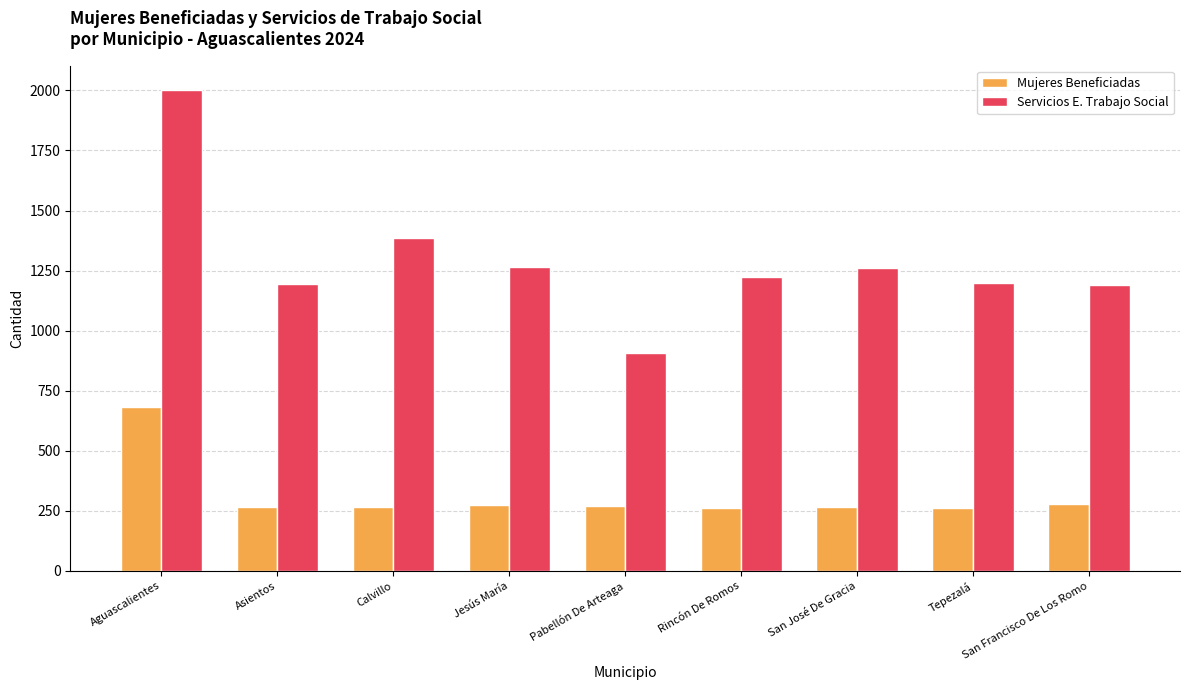

Where is Mujeres Beneficiadas nearest to the value 472?

San Francisco De Los Romo